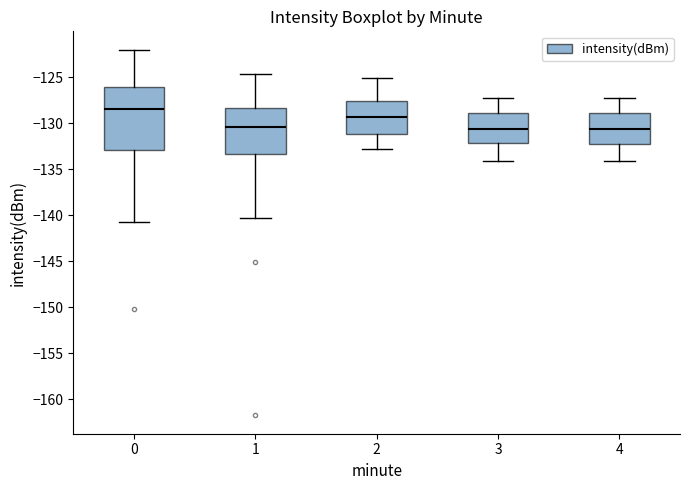

Reading left to right, transcribe this box plot: for each box, give where its median line is, the range the box spans, and where its two whiskers end, as read against the y-axis. The values are not printed on the chart, so give them approximately, as read against the axis.

0: median -128.5, box -133.0 to -126.0, whiskers -140.5 to -122.0
1: median -130.5, box -133.5 to -128.5, whiskers -140.5 to -124.5
2: median -129.5, box -131.0 to -127.5, whiskers -133.0 to -125.0
3: median -130.5, box -132.0 to -129.0, whiskers -134.0 to -127.5
4: median -130.5, box -132.5 to -129.0, whiskers -134.0 to -127.0